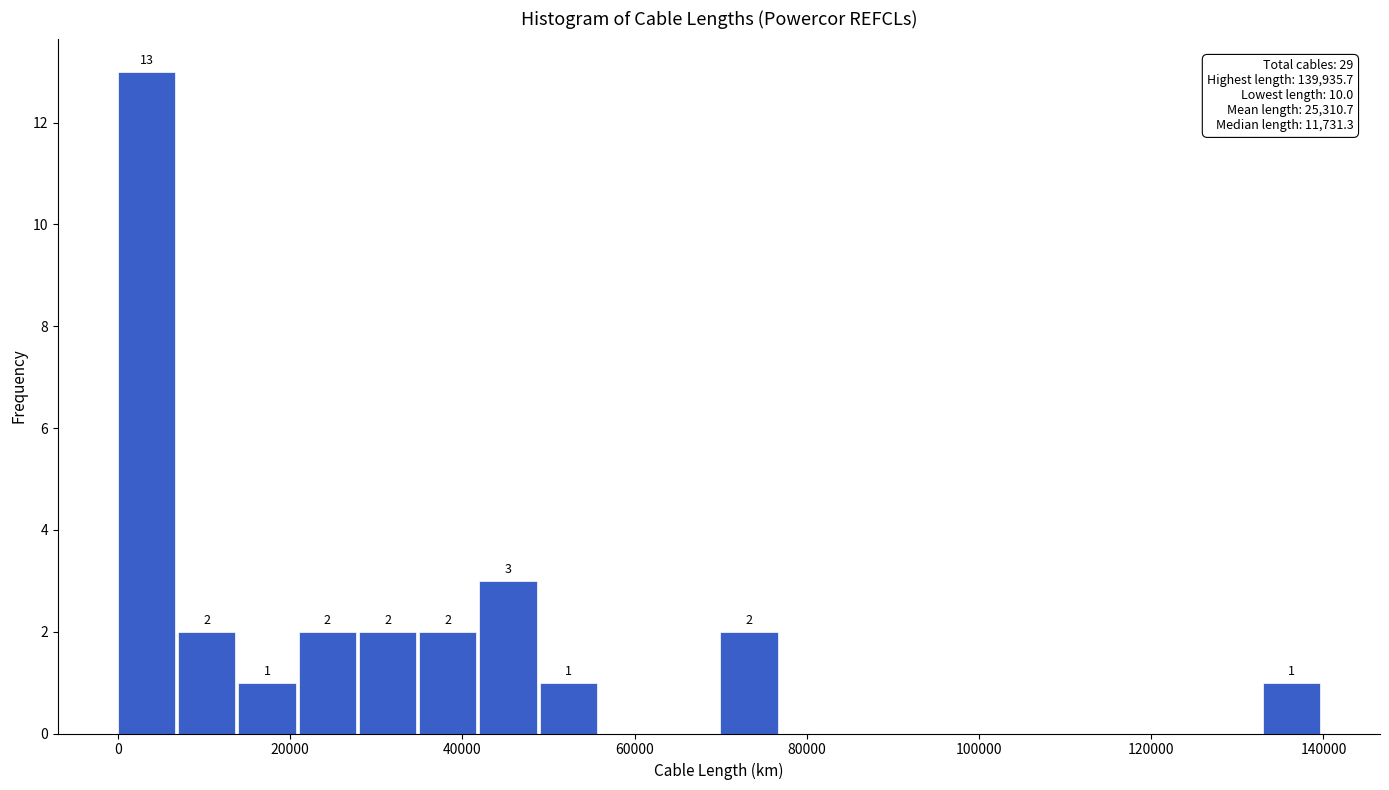

Read against the x-axis, roughly where is the centre of the tallest bar?

4000